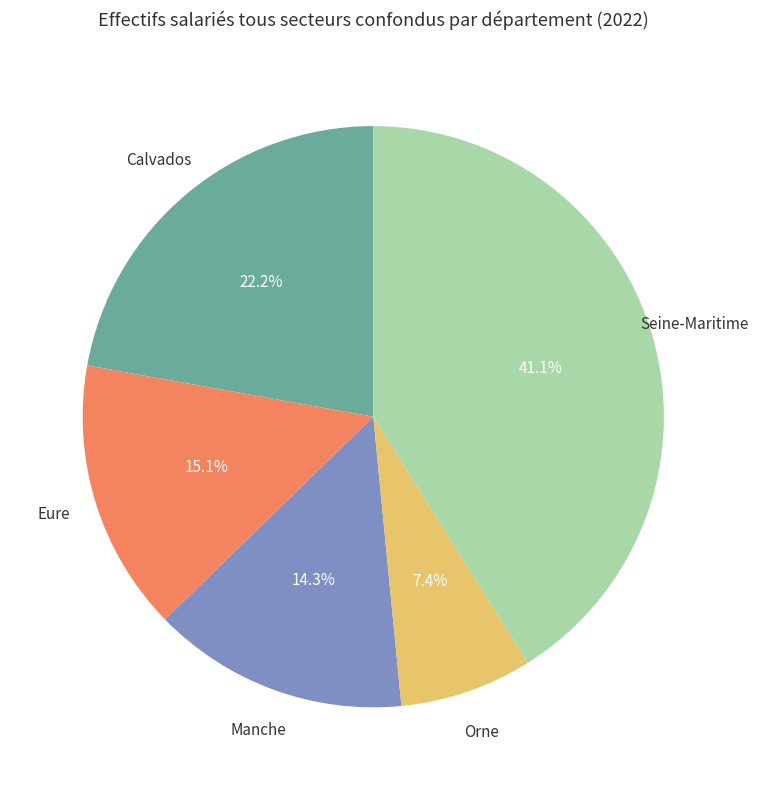

How many segments does this pie chart have?

5